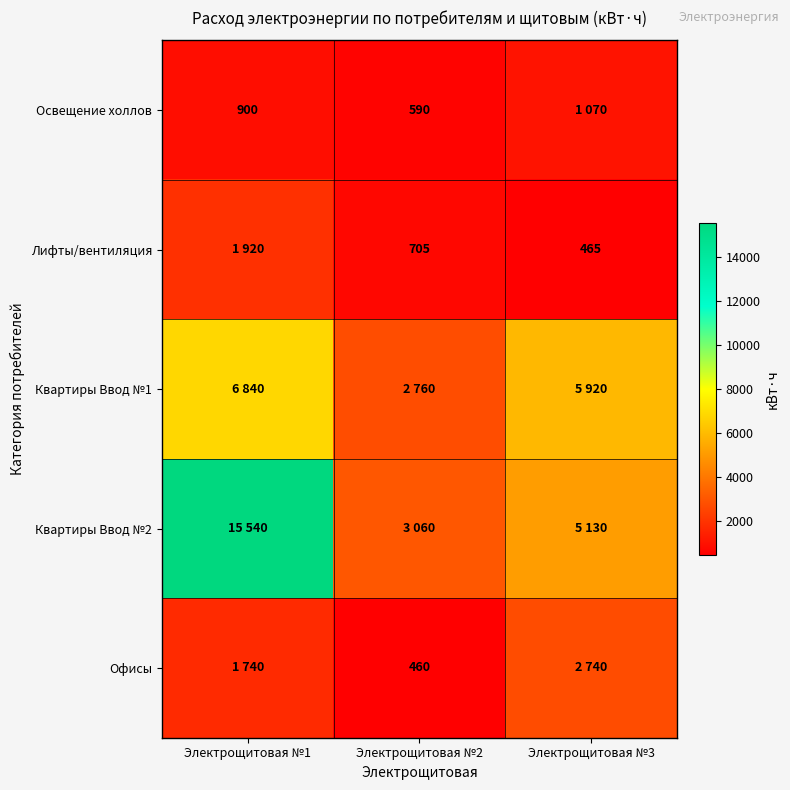

True or false: Освещение холлов has a value of 900 at Электрощитовая №1.

True